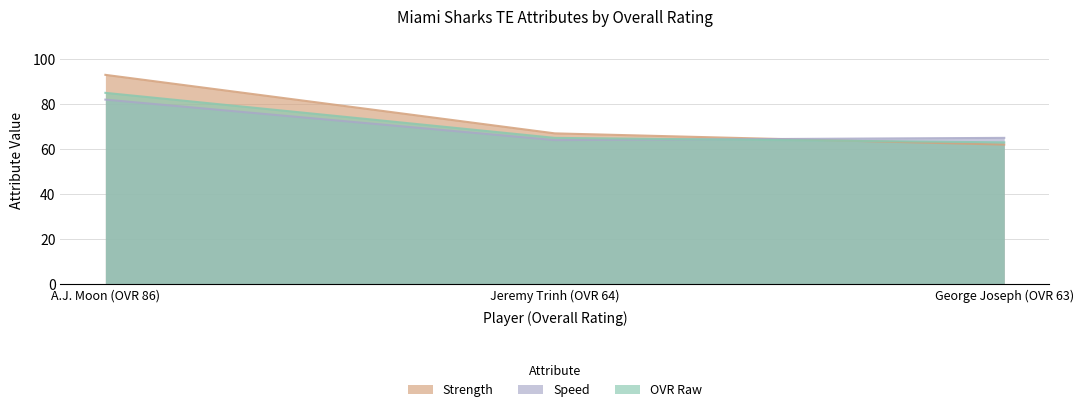

Rank the series at A.J. Moon (OVR 86) from lowest to highest value.

Speed, OVR Raw, Strength